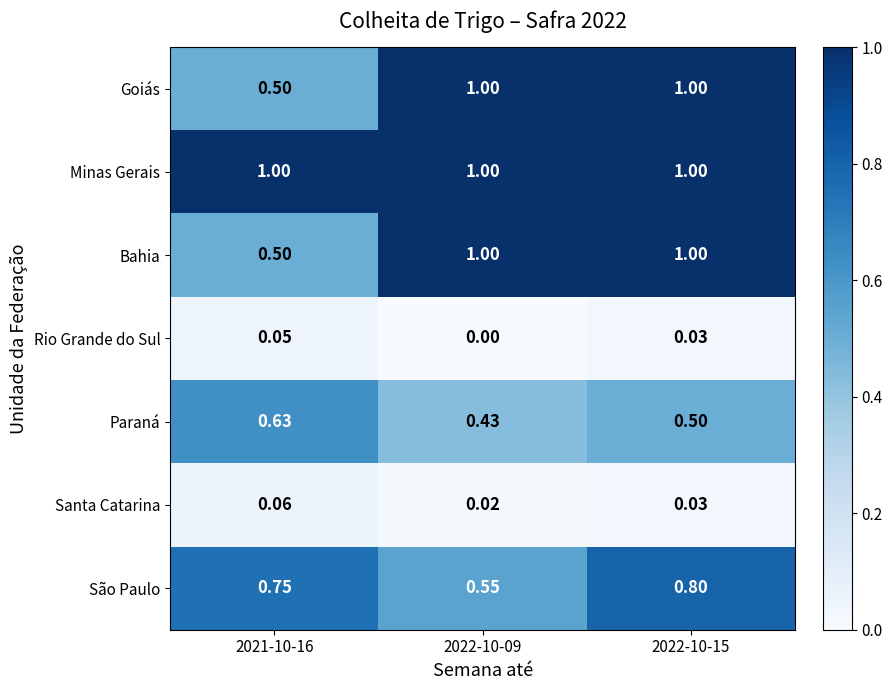

Which category has the lowest value across all series?

2022-10-09